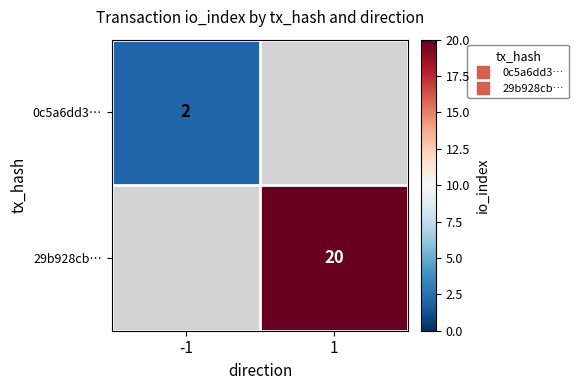

How many values in 29b928cb… are above zero?

1